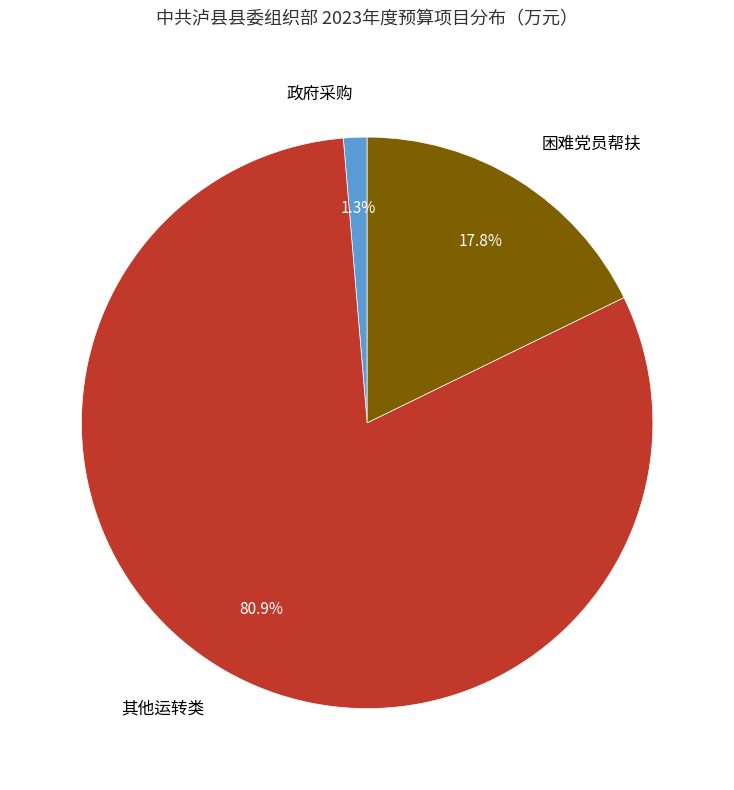

Combined, what portion of the pie is 其他运转类 and 困难党员帮扶?

98.7%